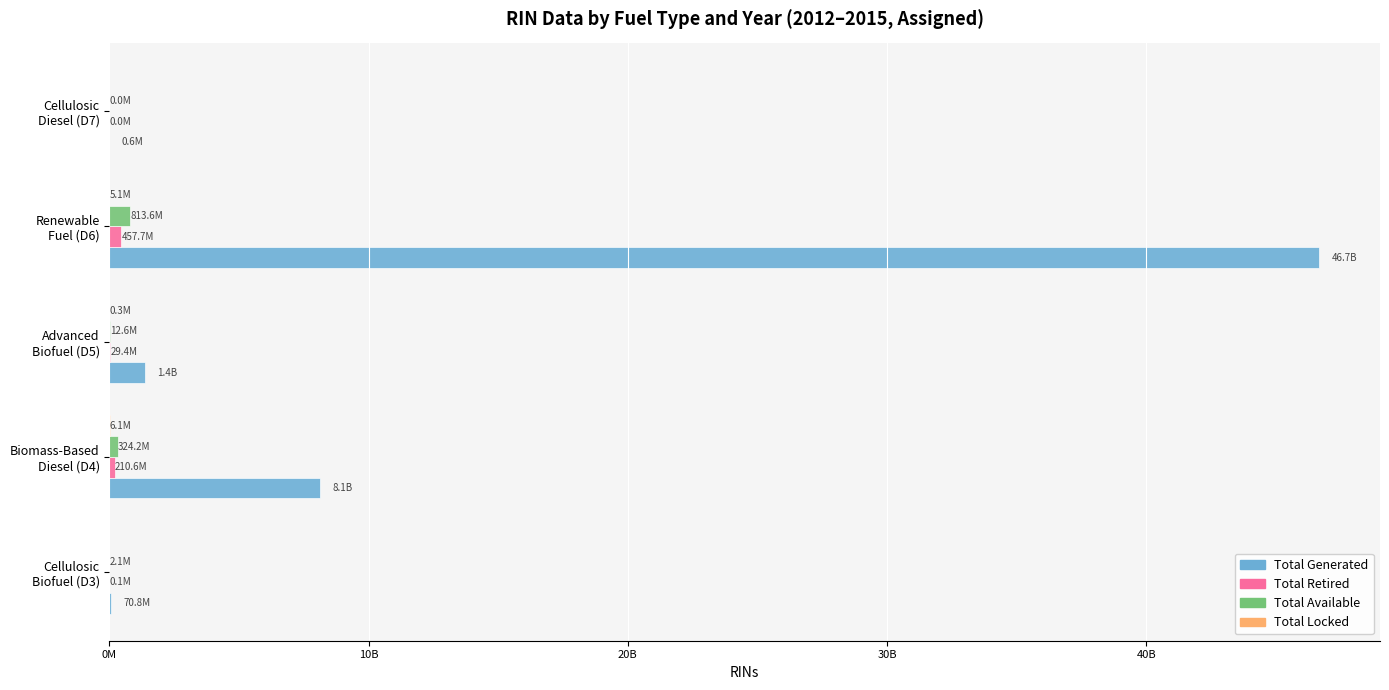

Which series has the widest spread of values?

Total Generated